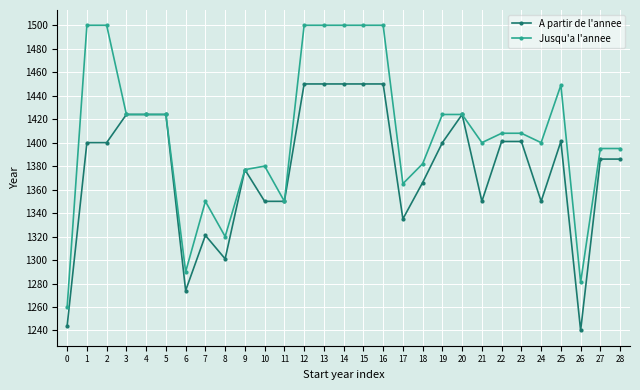

Does the chart display data point markers on the line(s)?

Yes